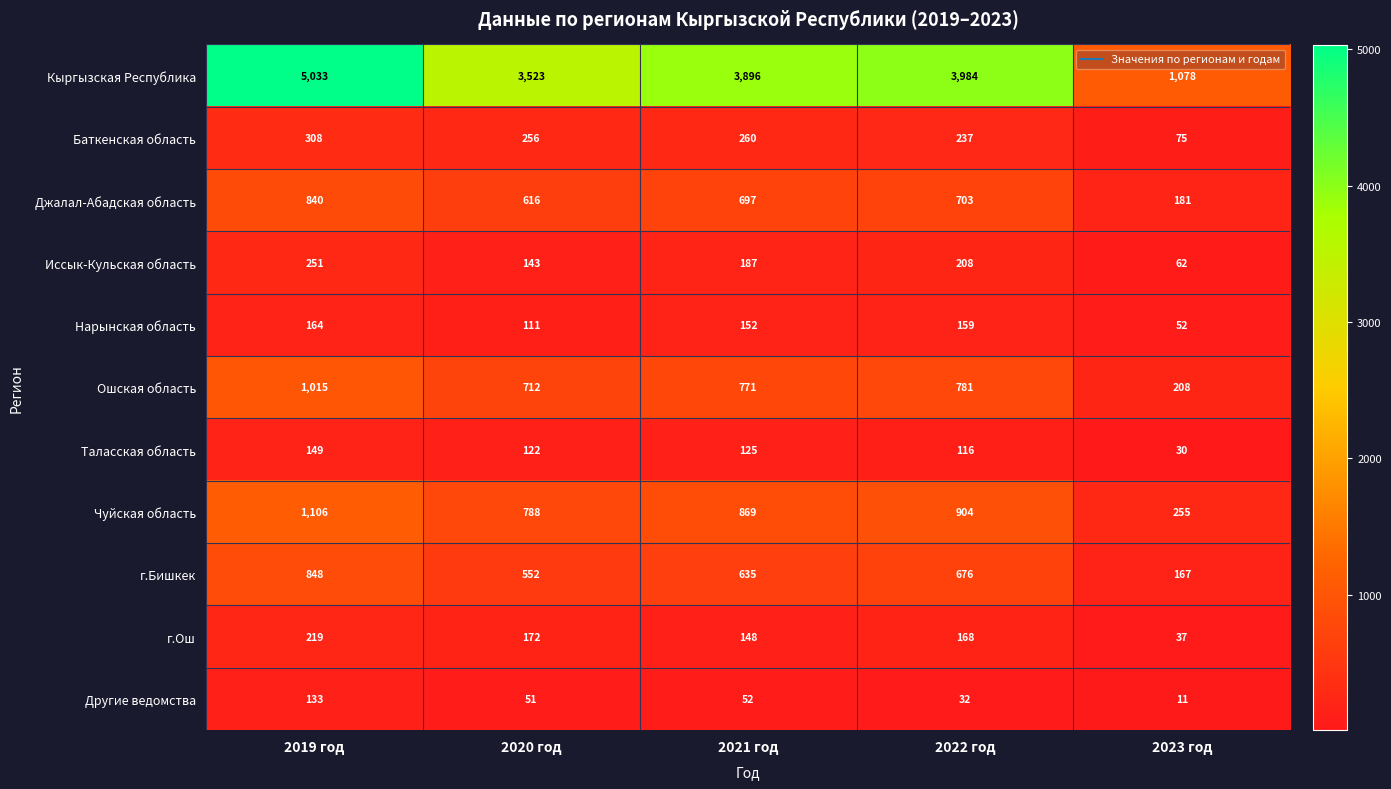

Is it true that Чуйская область equals 1106 at 2019 год?

True